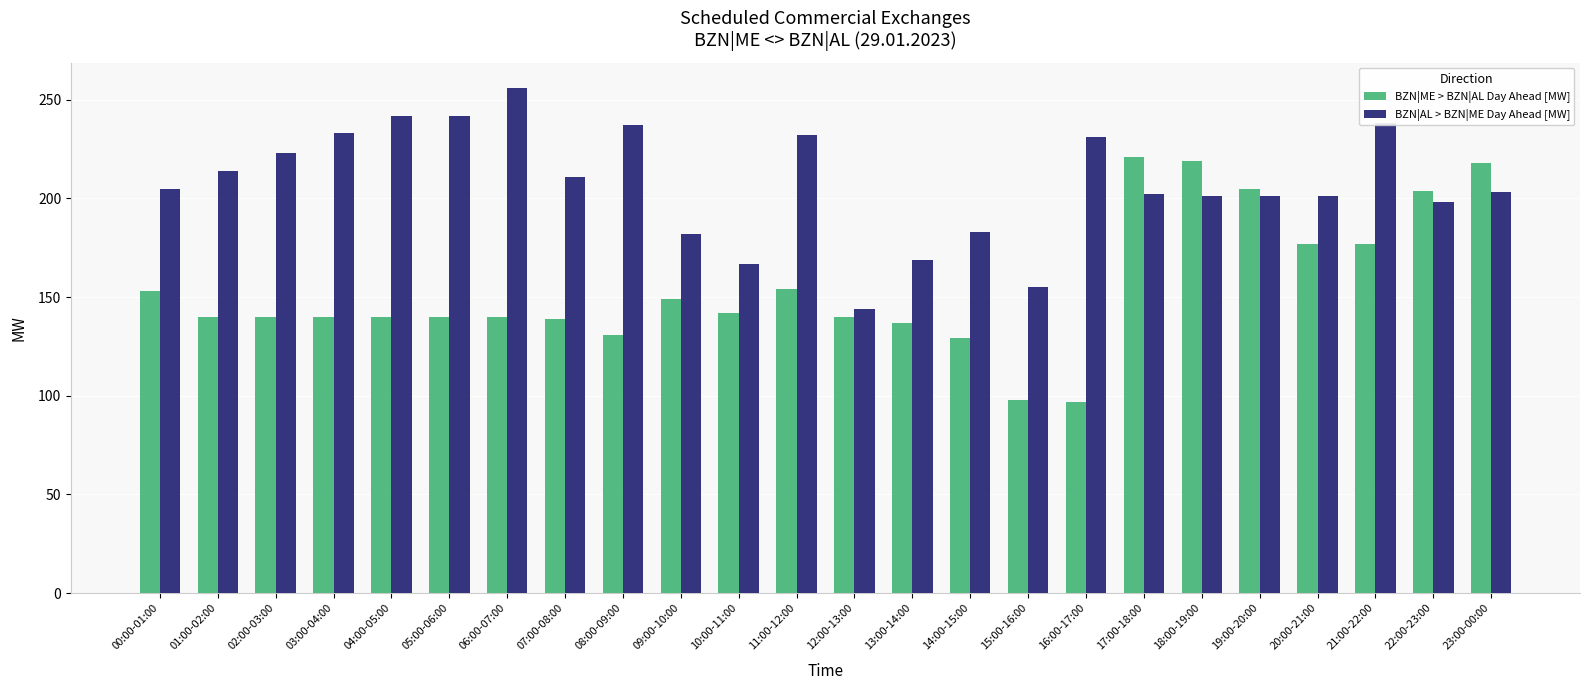

What is the difference between the highest and lowest values at 08:00-09:00?

106